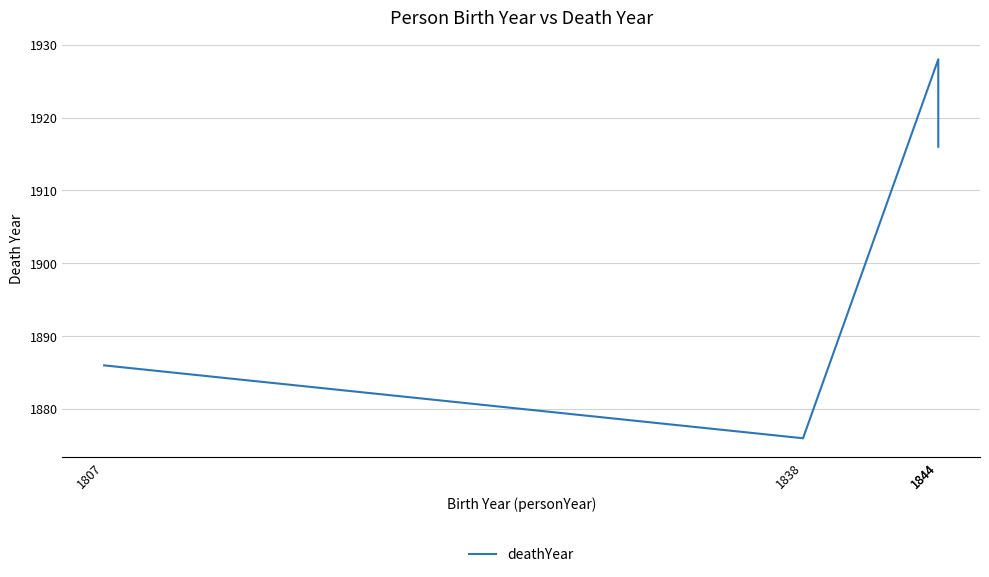

True or false: the data shows 1886 at 1807.

True